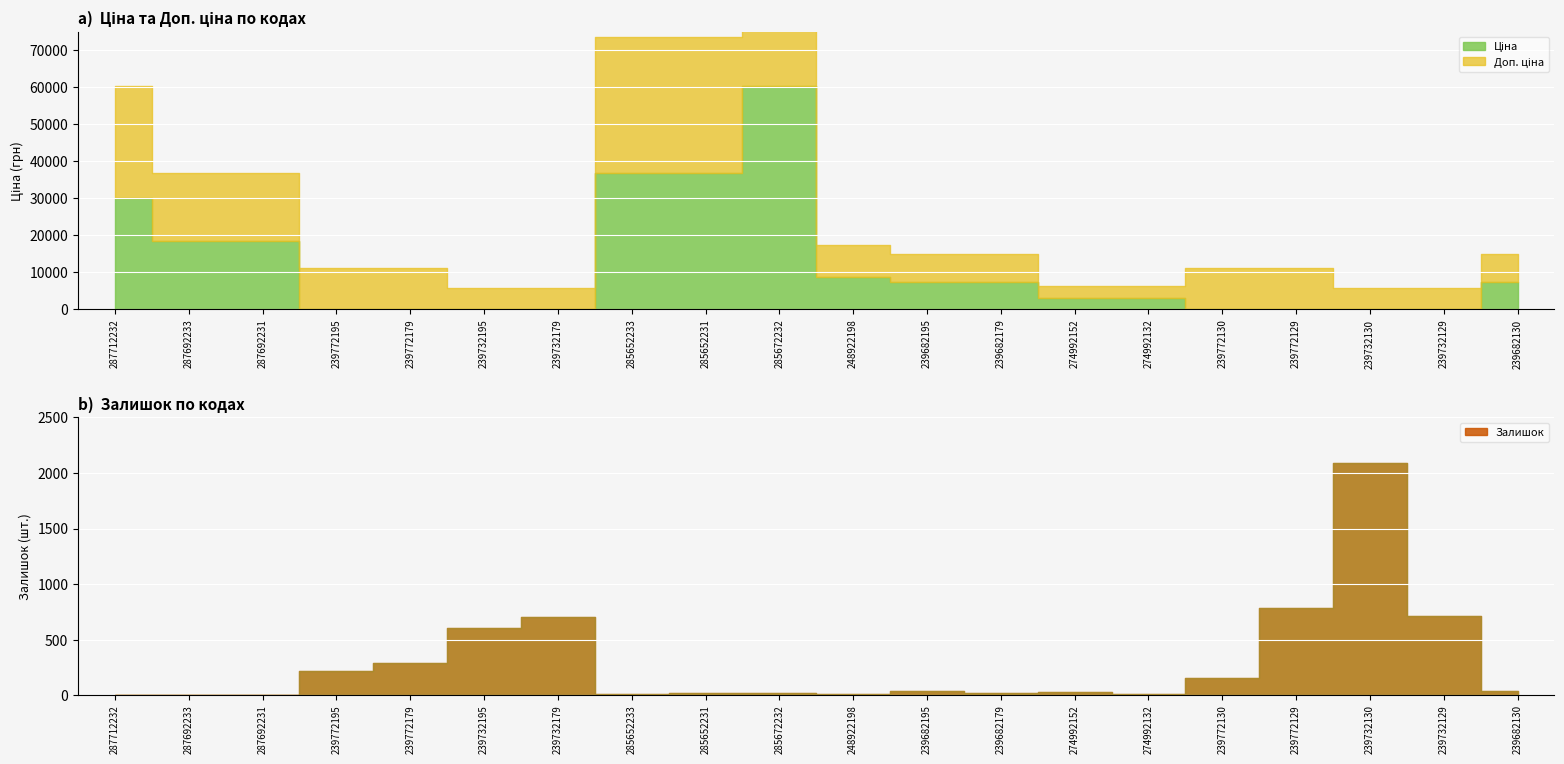

What is the maximum value for Залишок?

2093.0